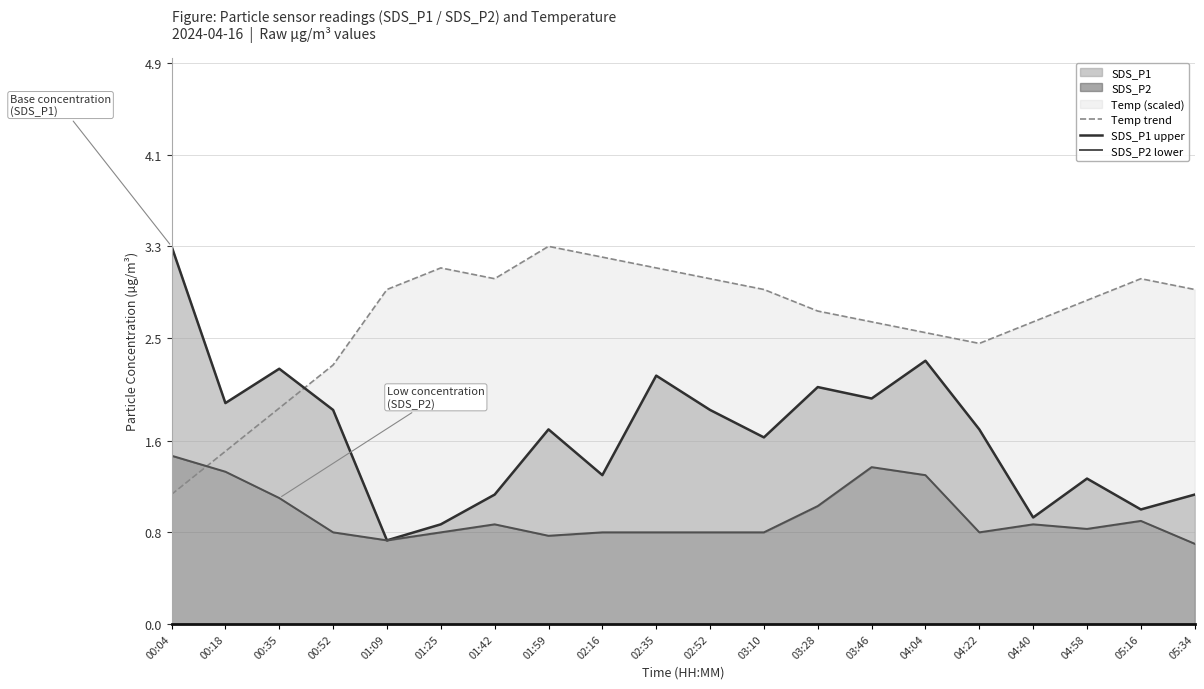

What is the total value across all series at 05:16?

4.9